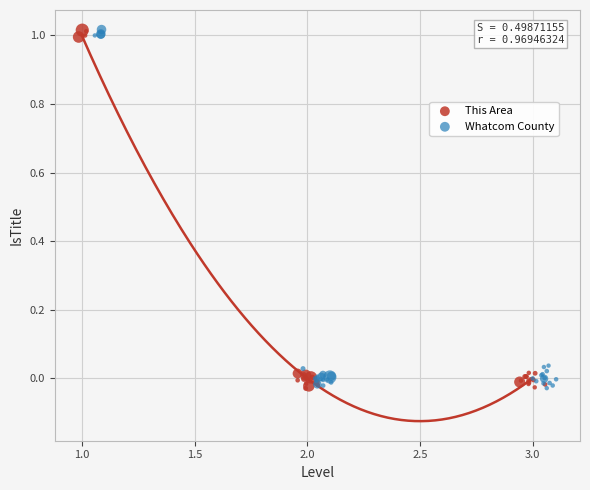

What are all the series names shown in the legend?

This Area, Whatcom County